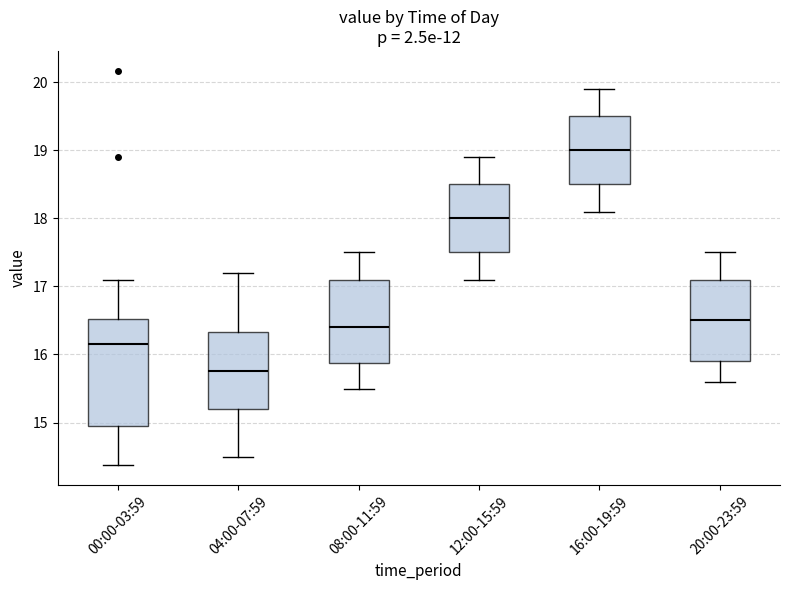

Where does the lower whisker of the box for 00:00-03:59 end on the y-axis? The values are not printed on the chart, so give them approximately, as read against the axis.

14.4